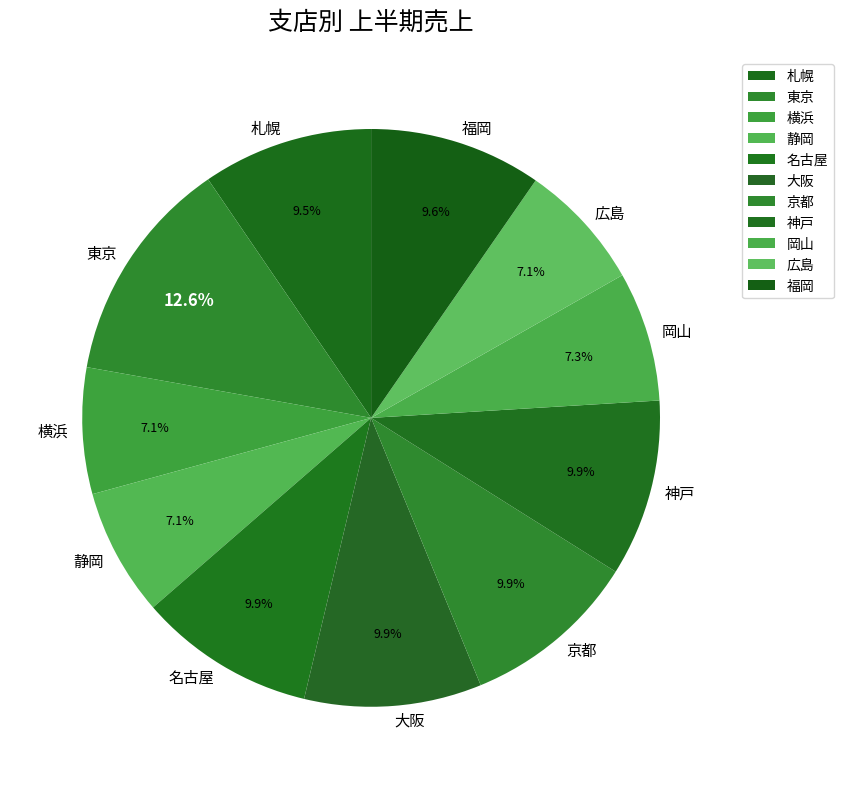

What percentage is the 福岡 slice, to the nearest percent?

10%